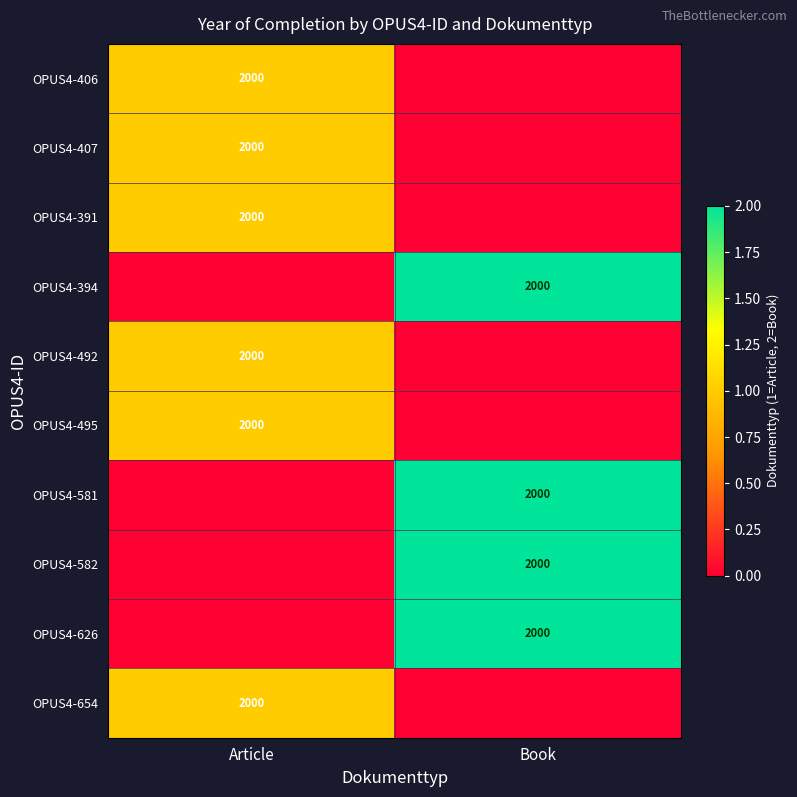

Is it true that OPUS4-394 equals 2000 at Book?

True